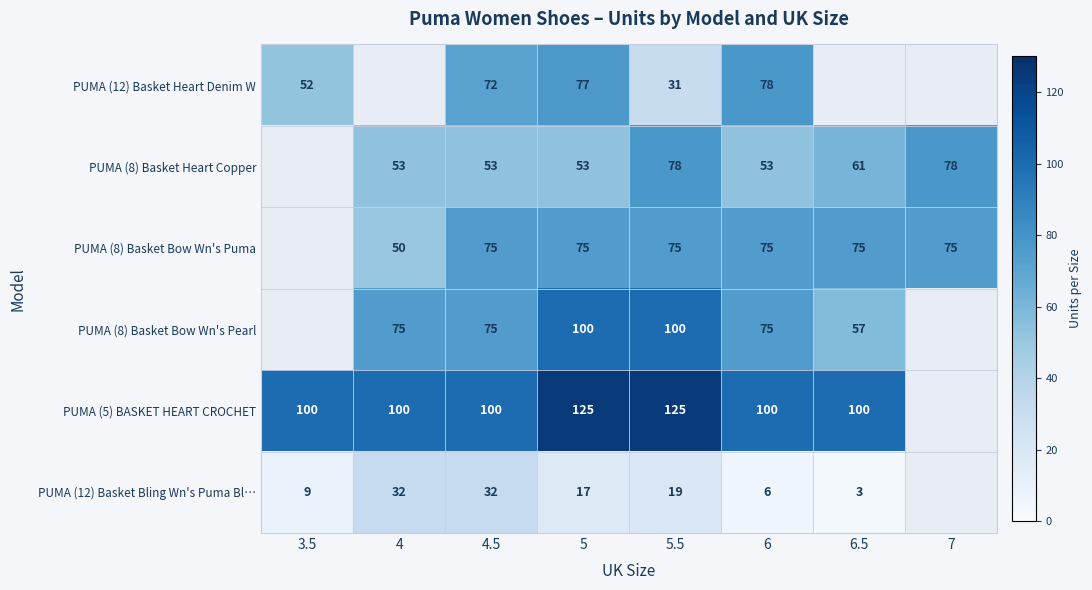

The value of PUMA (8) Basket Bow Wn's Puma at 5.5 is 75. True or false?

True